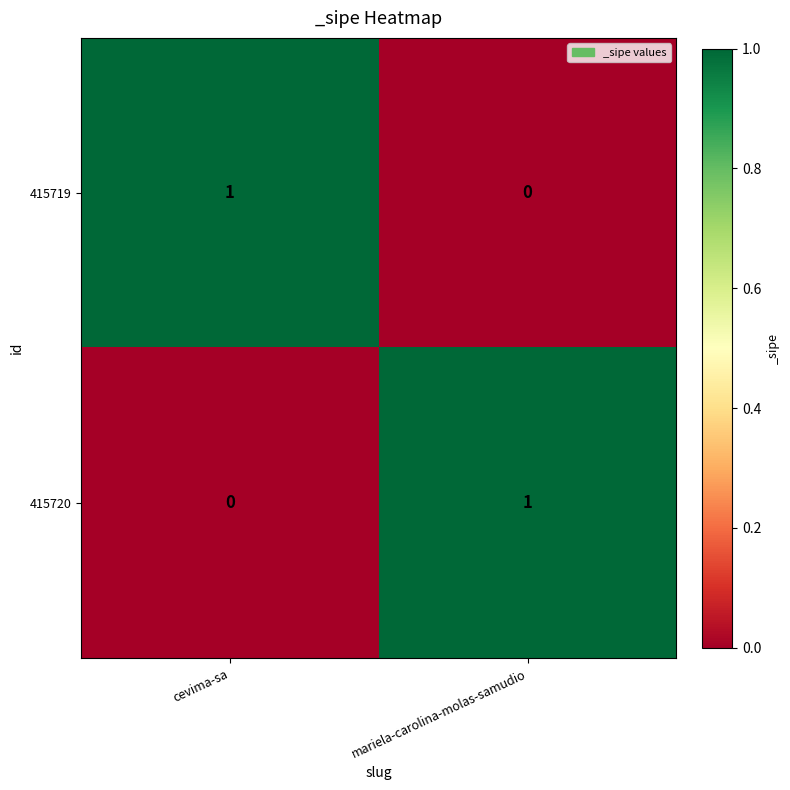

What is the total value across all series at mariela-carolina-molas-samudio?

1